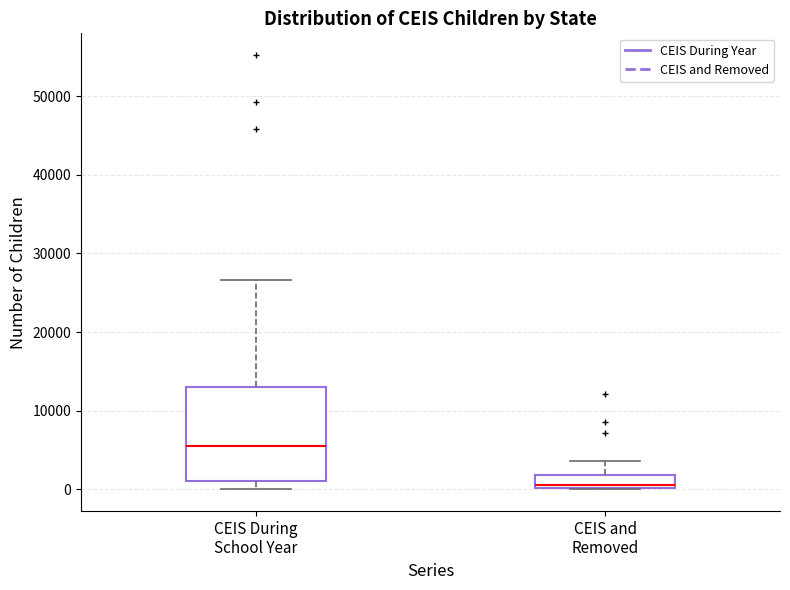

Which box is the tallest, from its lower edge to its upper edge?

CEIS During School Year